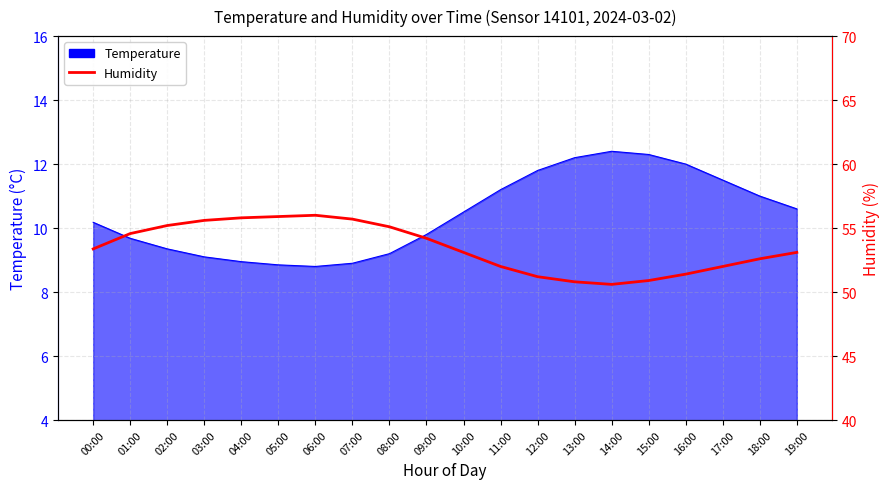

Count the number of categories in the chart.

20